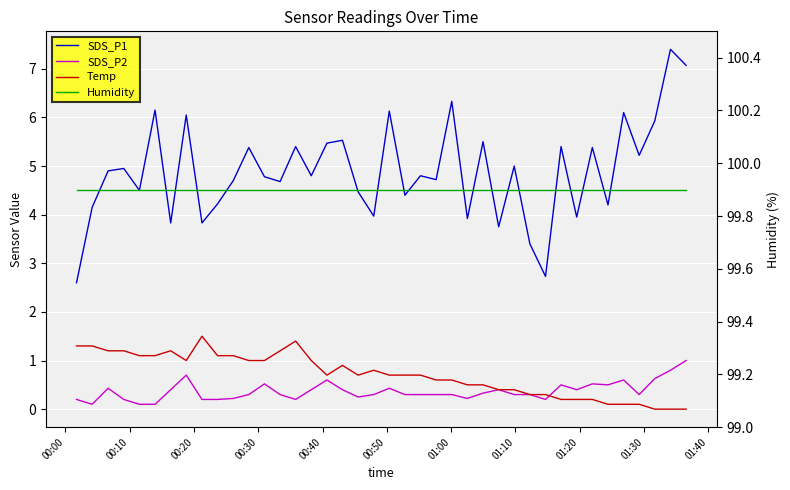

What is the value of the Humidity point at the 4th from the left?

99.9